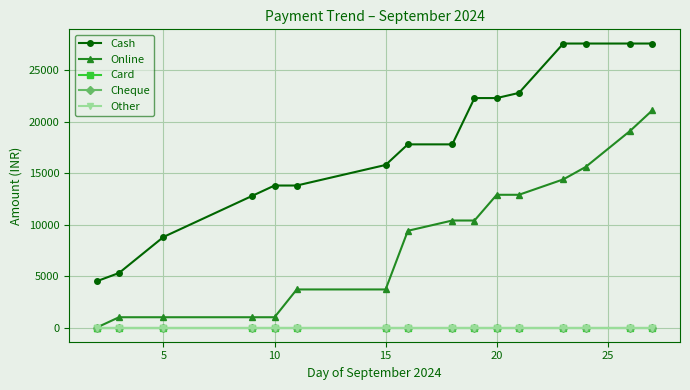

Is this an area chart (filled region under the line)?

No